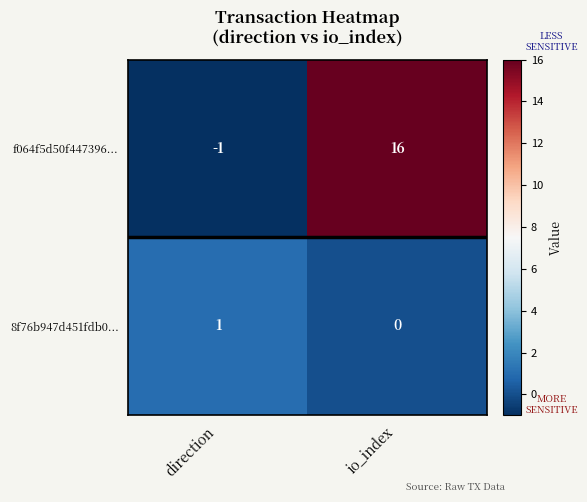

The f064f5d50f447396... series shows 4 at io_index. True or false?

False